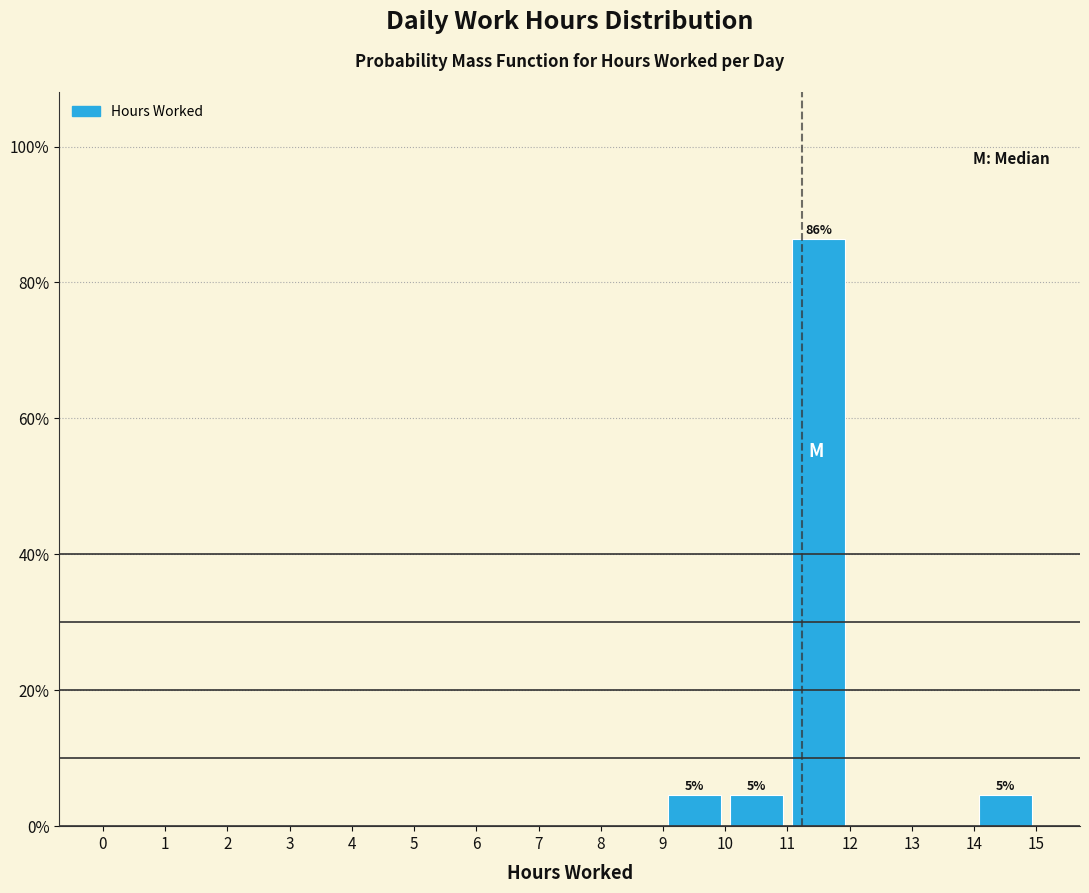

Which range on the x-axis has the tallest bar?

11 to 12